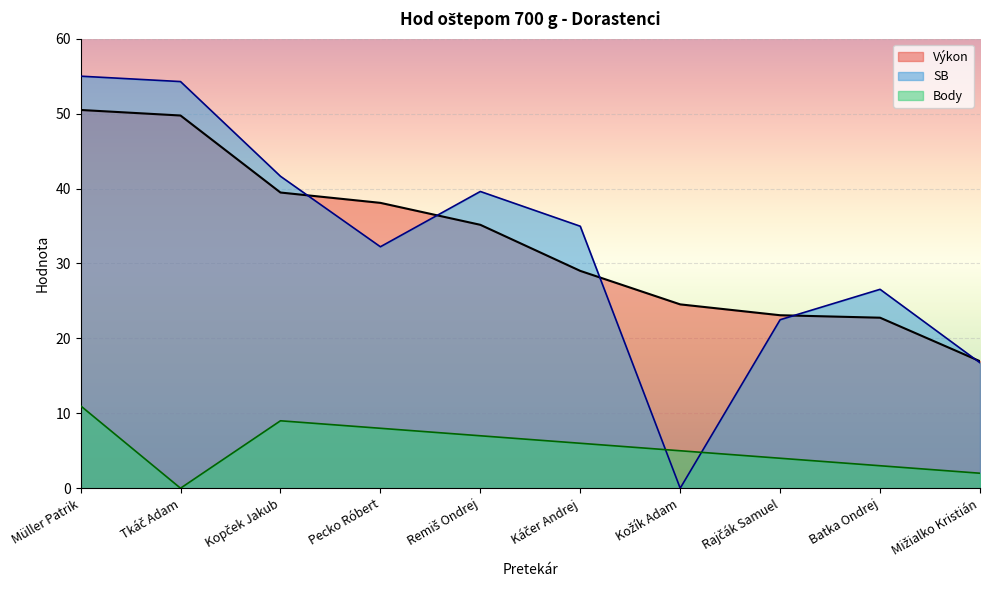

What position from the right is Müller Patrik?

10